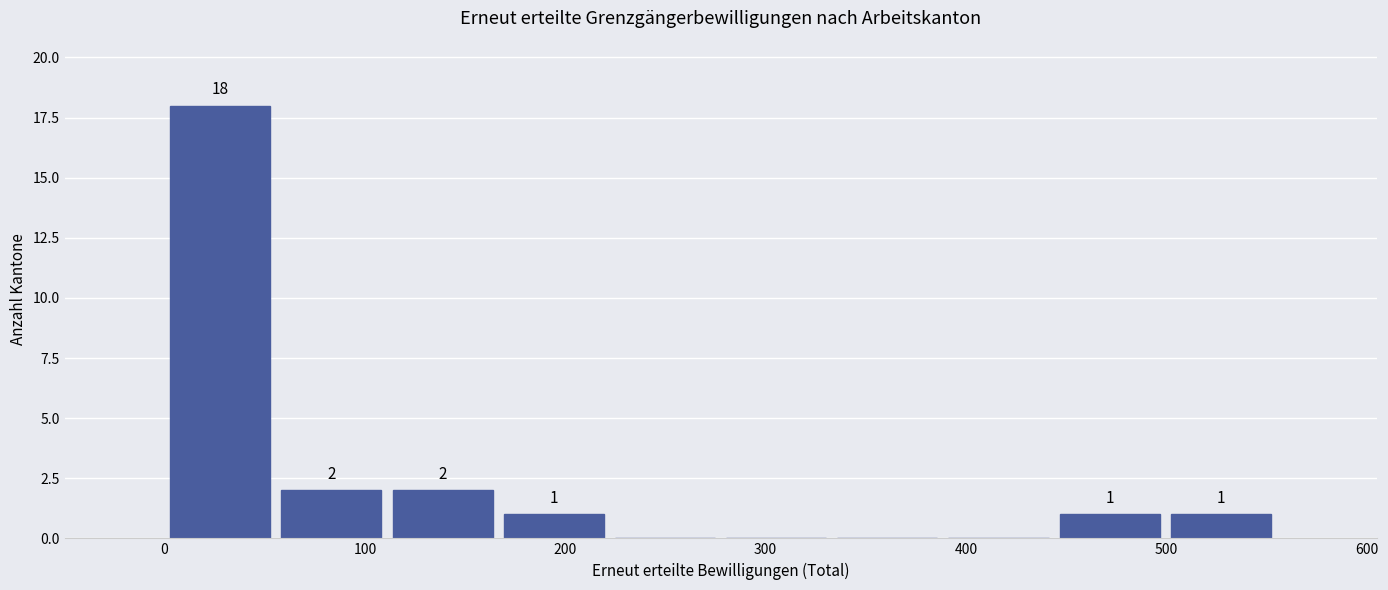

Which range on the x-axis has the tallest bar?

0 to 60